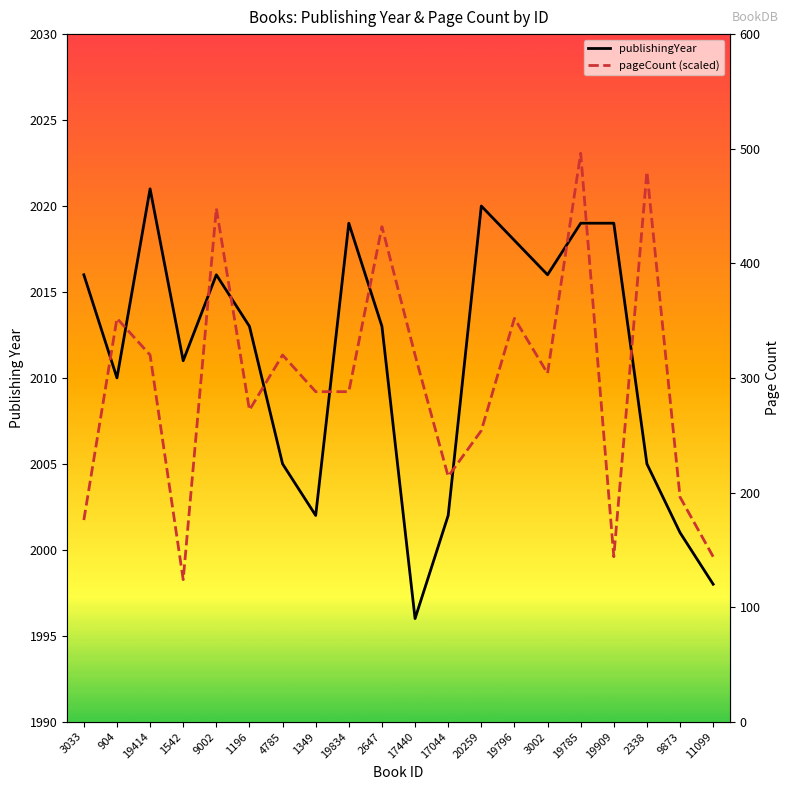

What is the value of the pageCount (scaled) point at the 3rd from the left?

2011.3